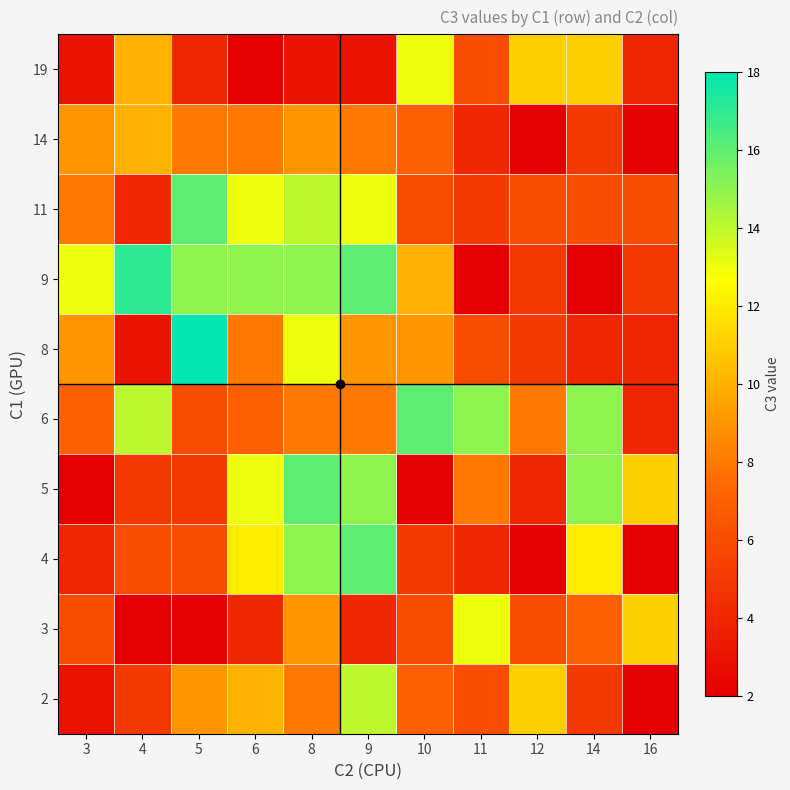

At which category is the sum across all series the highest?

8